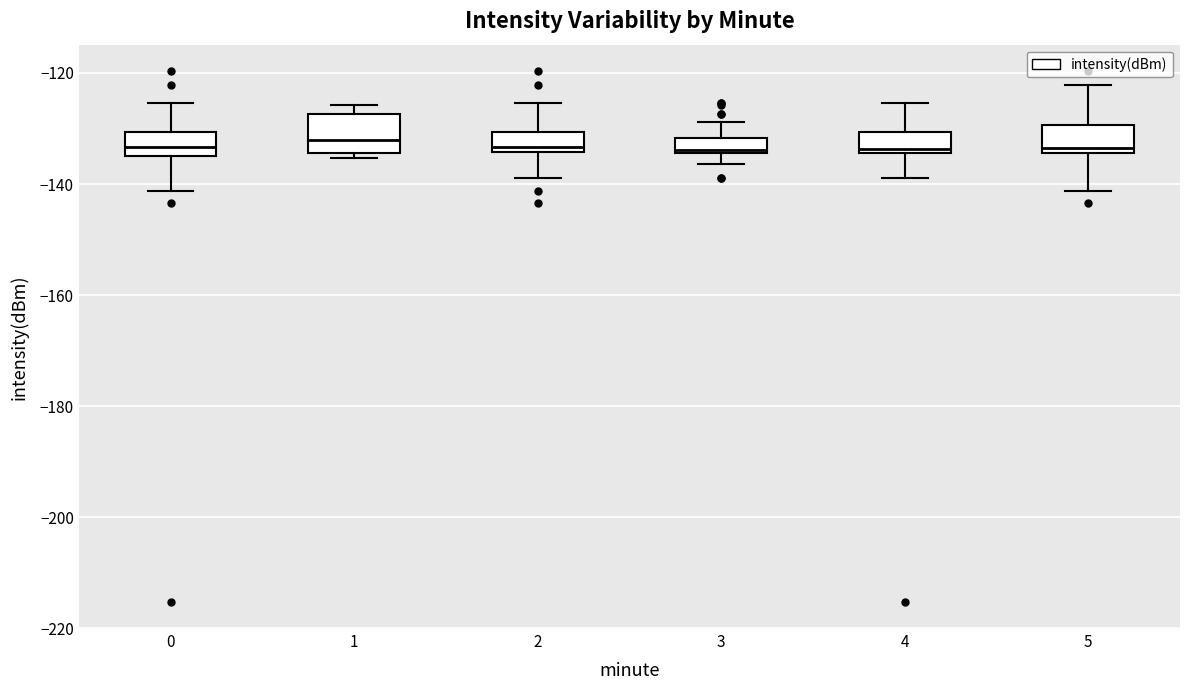

Where does the lower whisker of the box at x = 0 end on the y-axis? The values are not printed on the chart, so give them approximately, as read against the axis.

-142